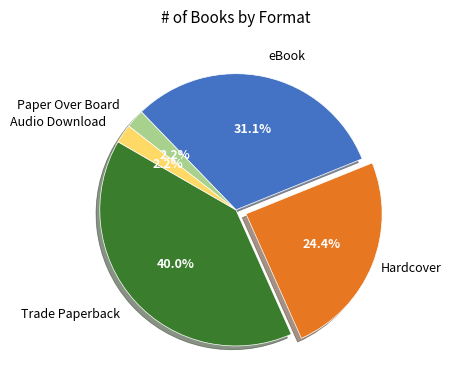

Count the number of slices in the pie.

5